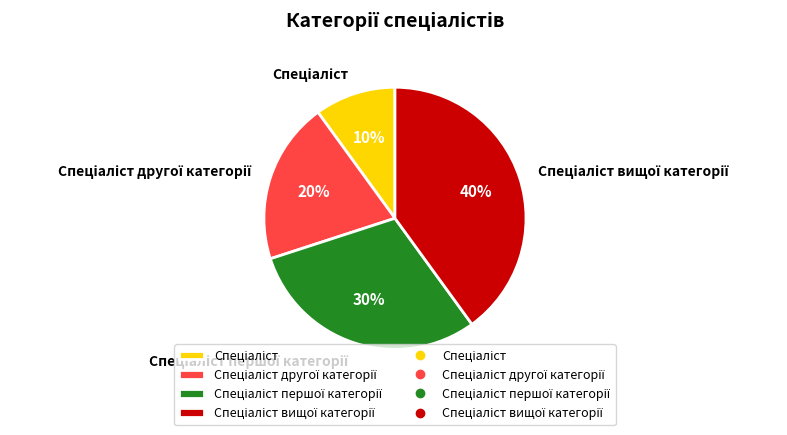

Is there any slice that represents more than half of the pie?

No